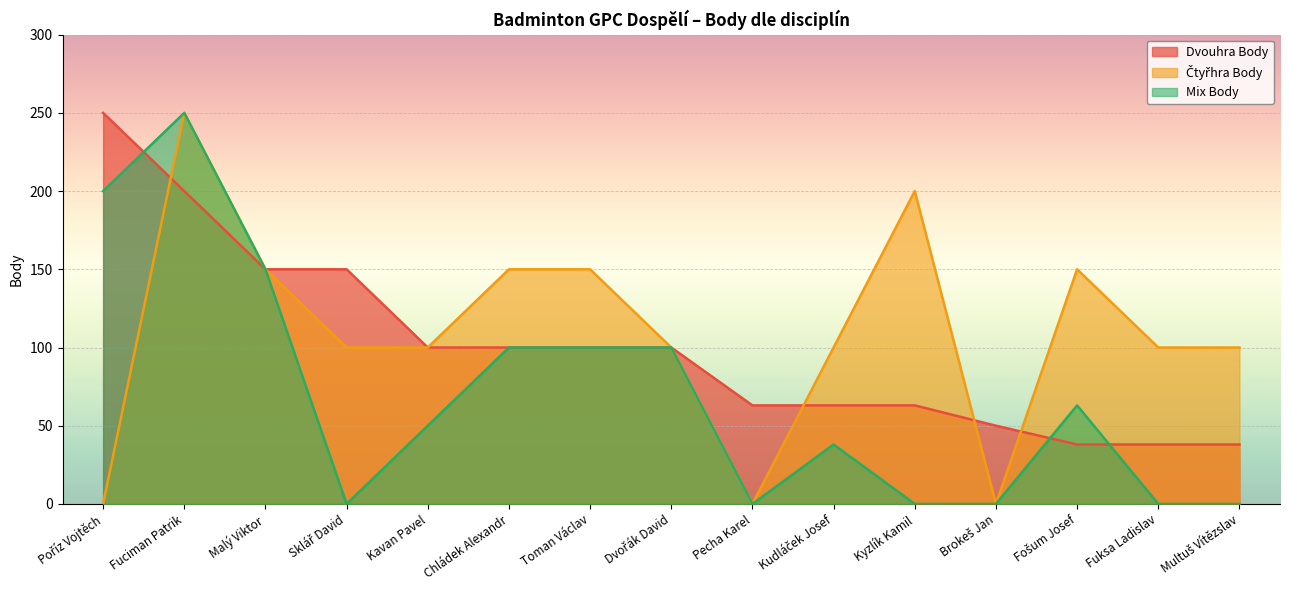

How many values in the Dvouhra Body series exceed 100?

4